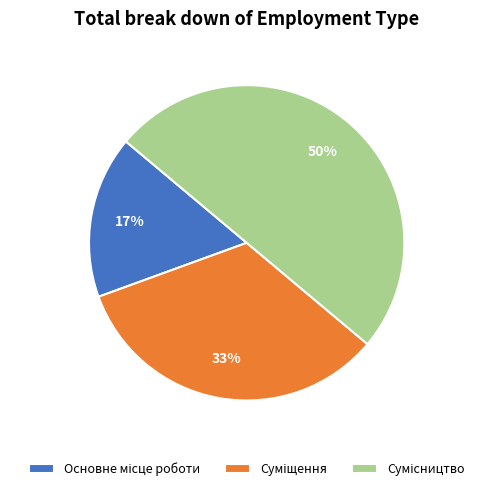

To the nearest percent, what is the average slice percentage?

33%